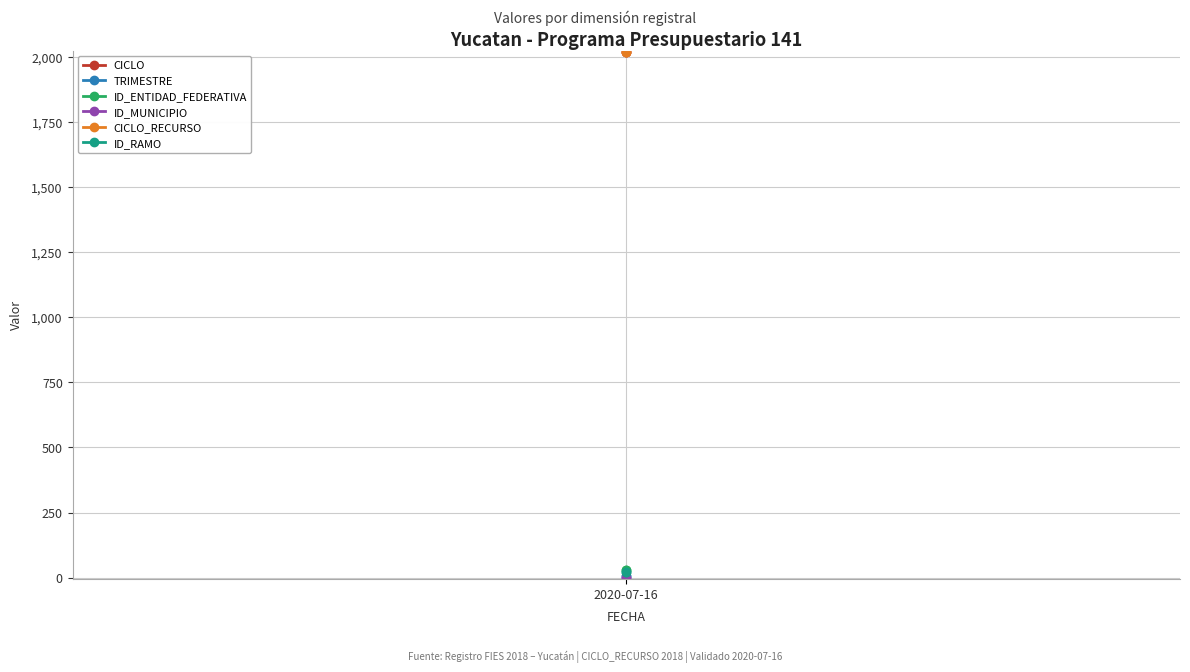

What is the average value of the ID_RAMO series?

23